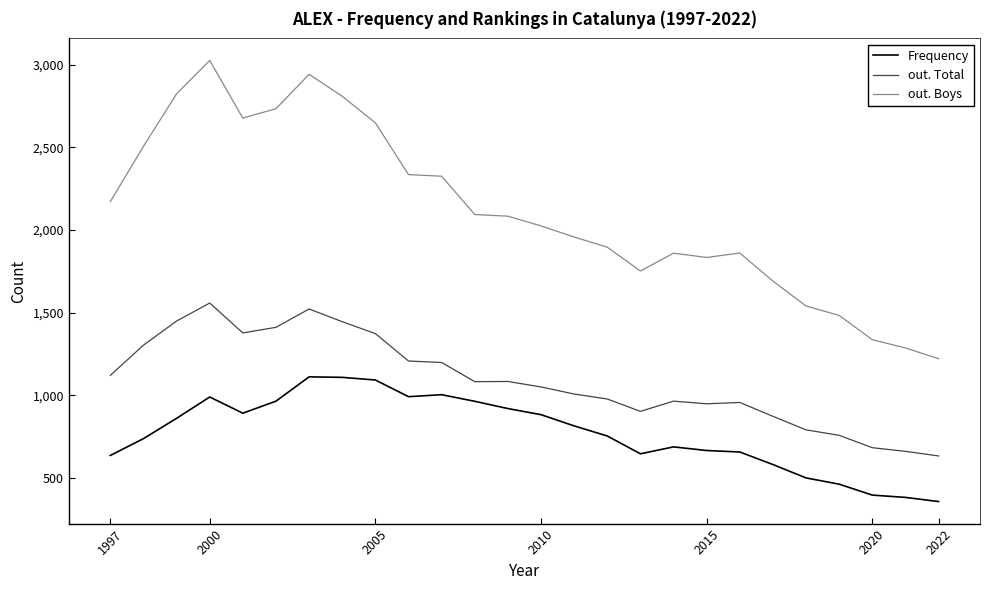

Which series has the largest total across all categories?

out. Boys